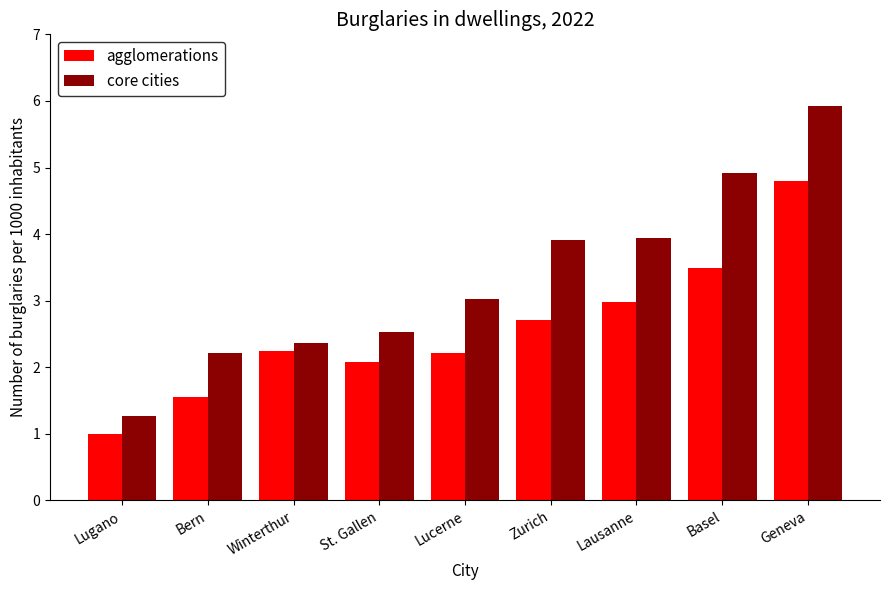

Which category has the highest value in the core cities series?

Geneva